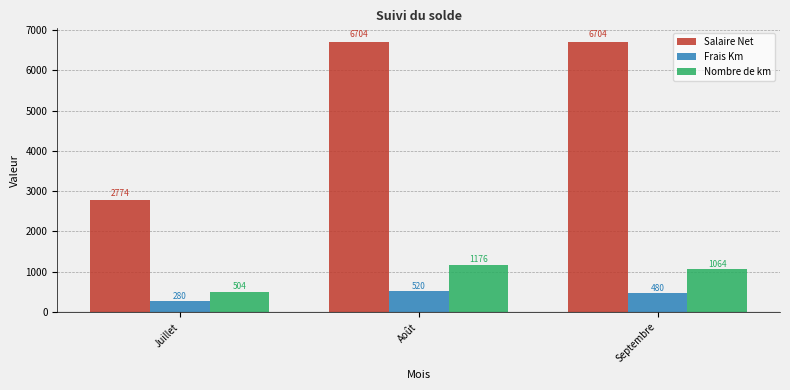

What is the greatest value displayed?

6704.0